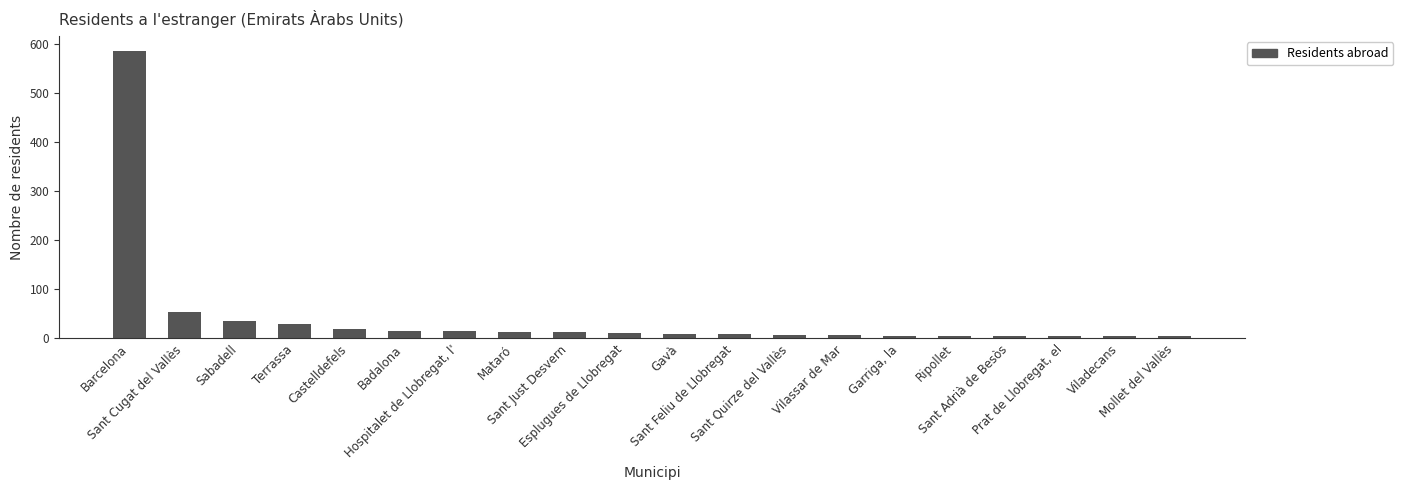

True or false: the data shows 14 at Mataró.

True